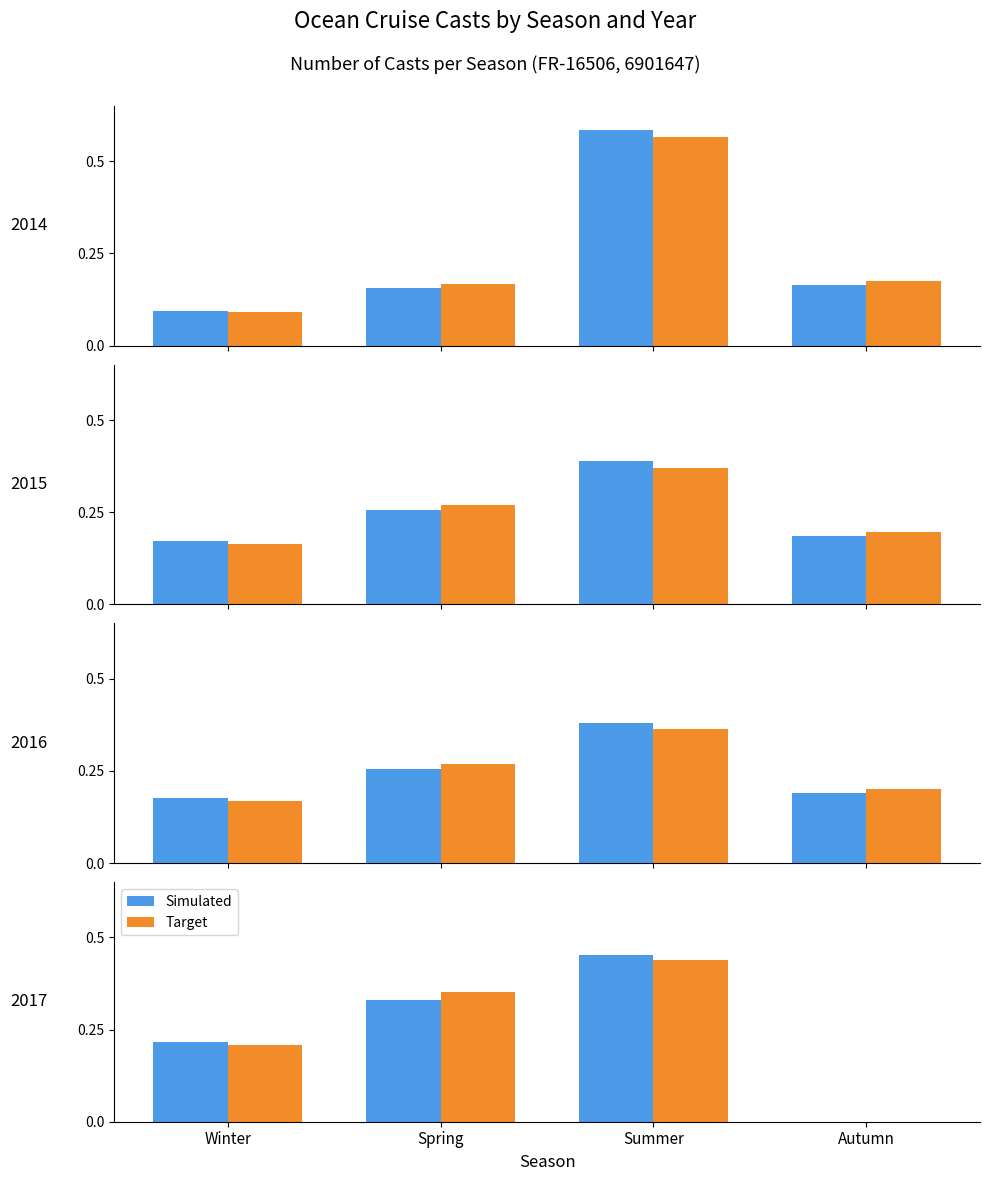

What is the value of the Simulated bar at the 3rd from the left?

0.5